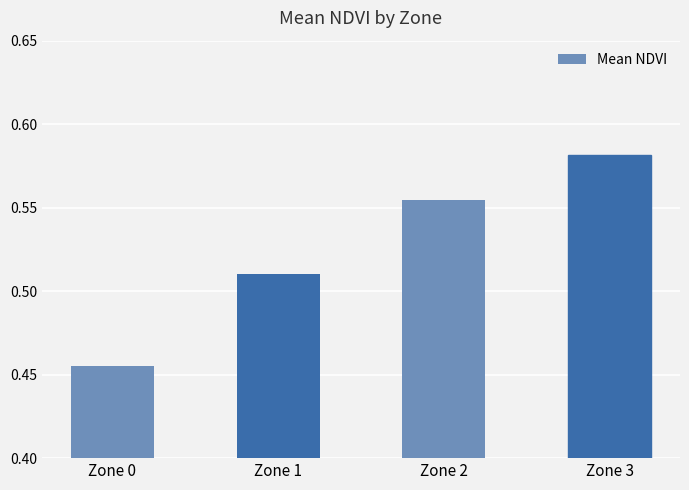

At which label is the value closest to 0?

Zone 0